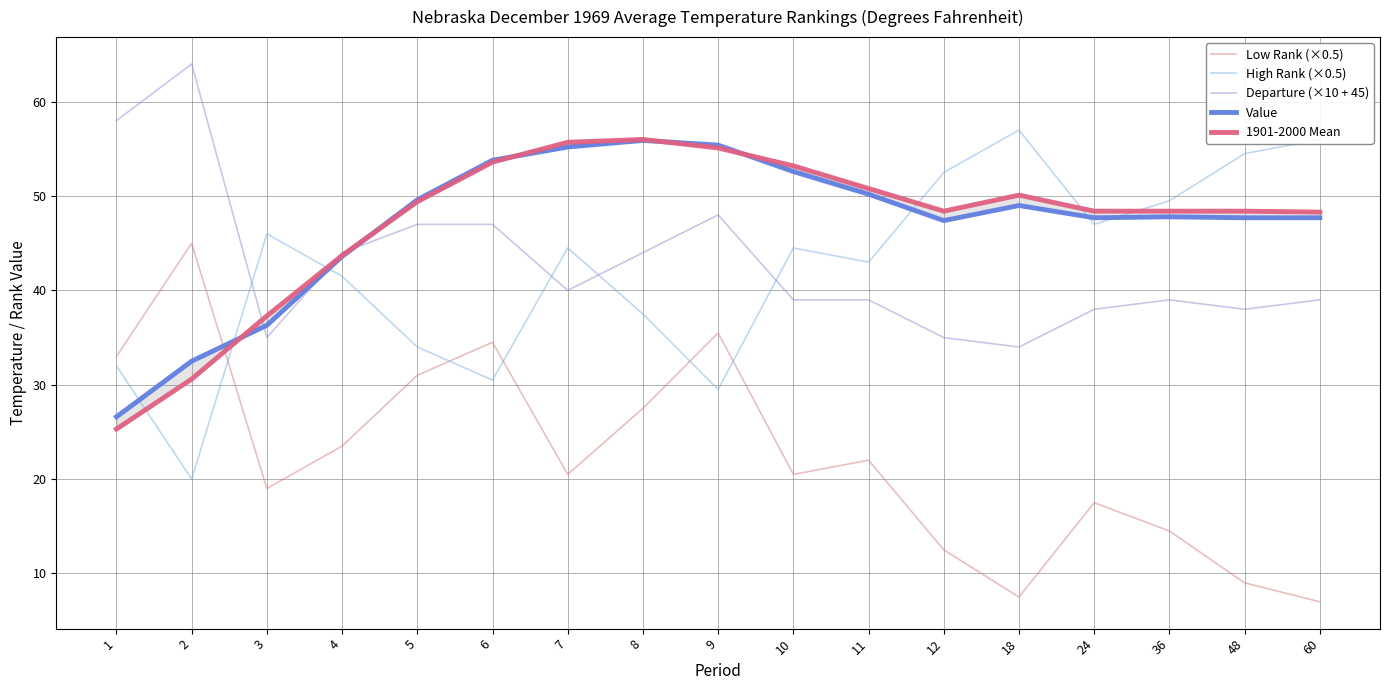

At which label is Low Rank (×0.5) closest to 26?

8